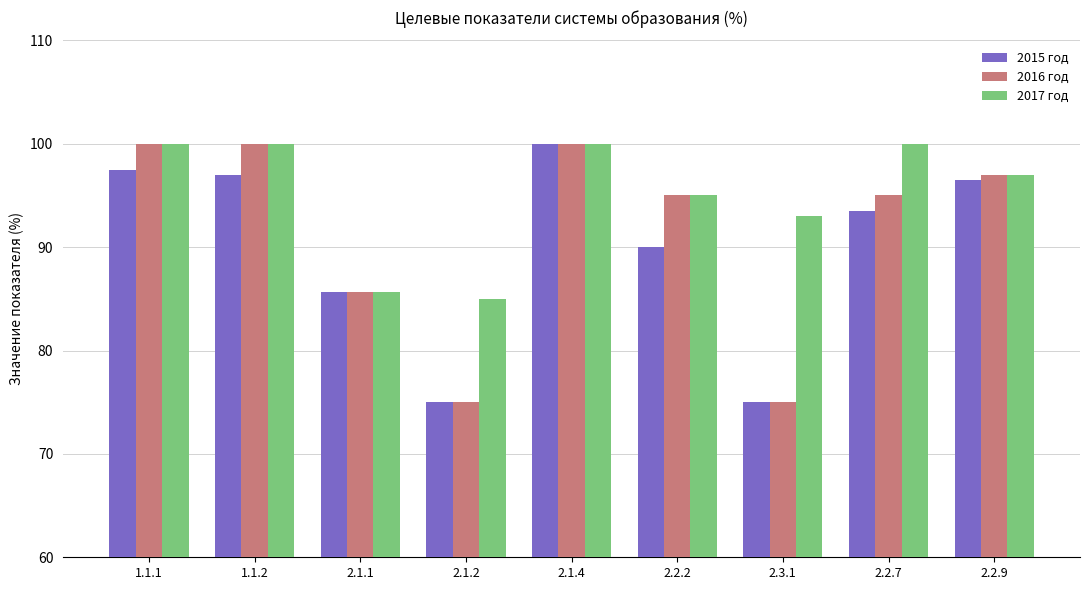

What is the maximum value for 2015 год?

100.0